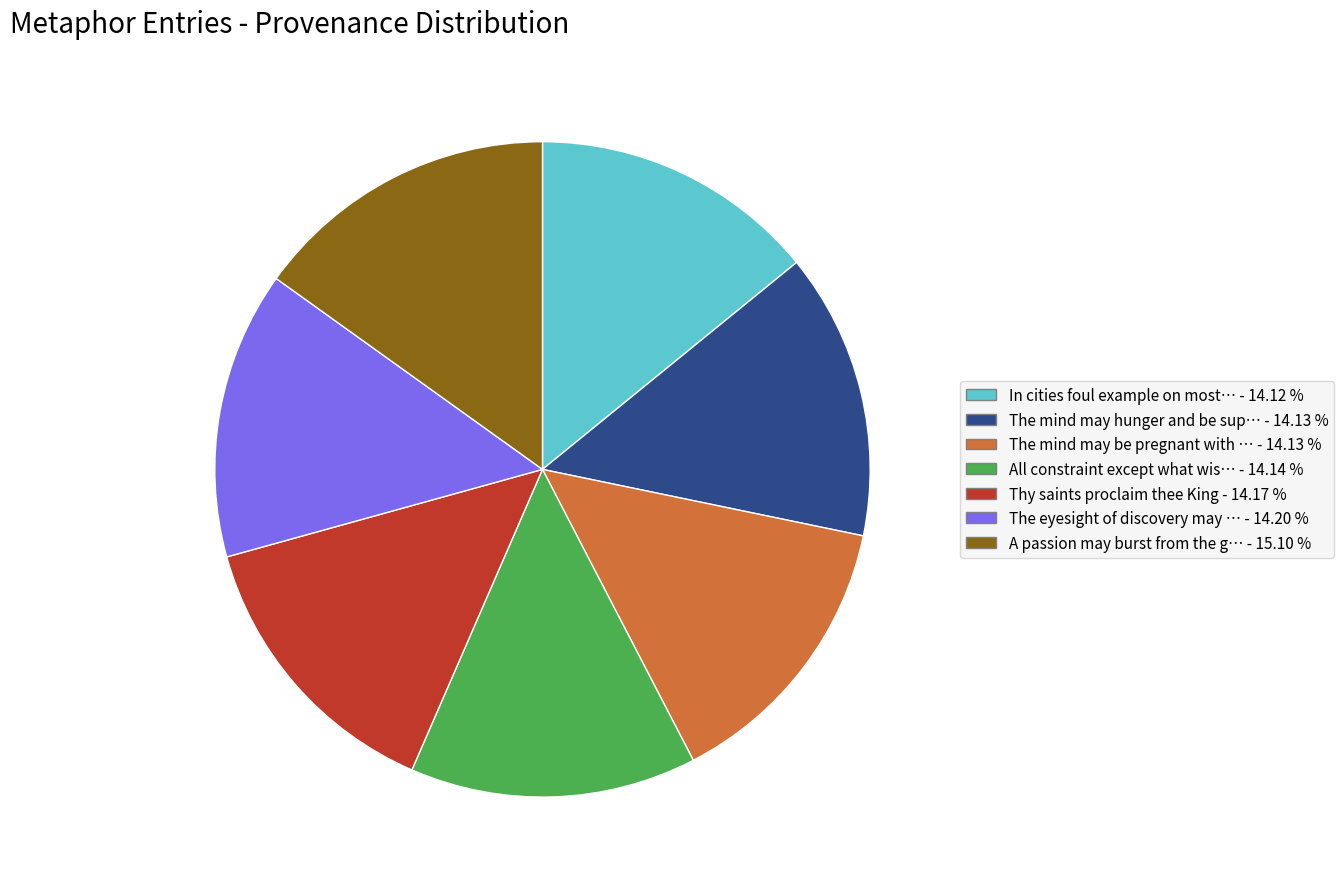

Does any single category account for the majority?

No